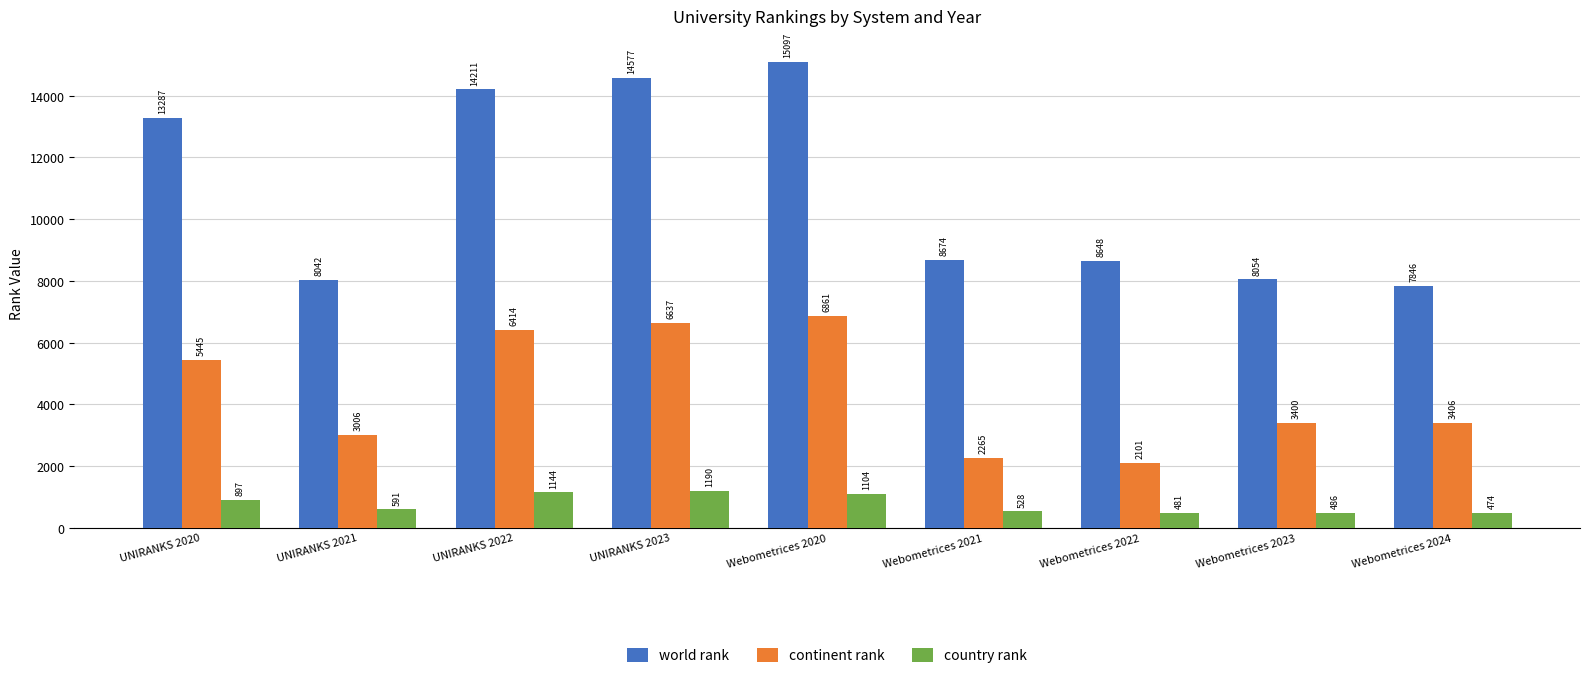

Which series has the largest range (max minus min)?

world rank